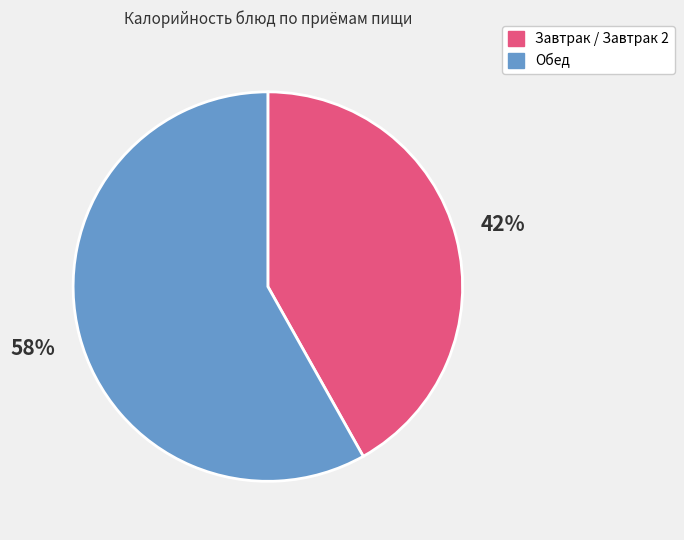

Is there a majority slice in this chart?

Yes